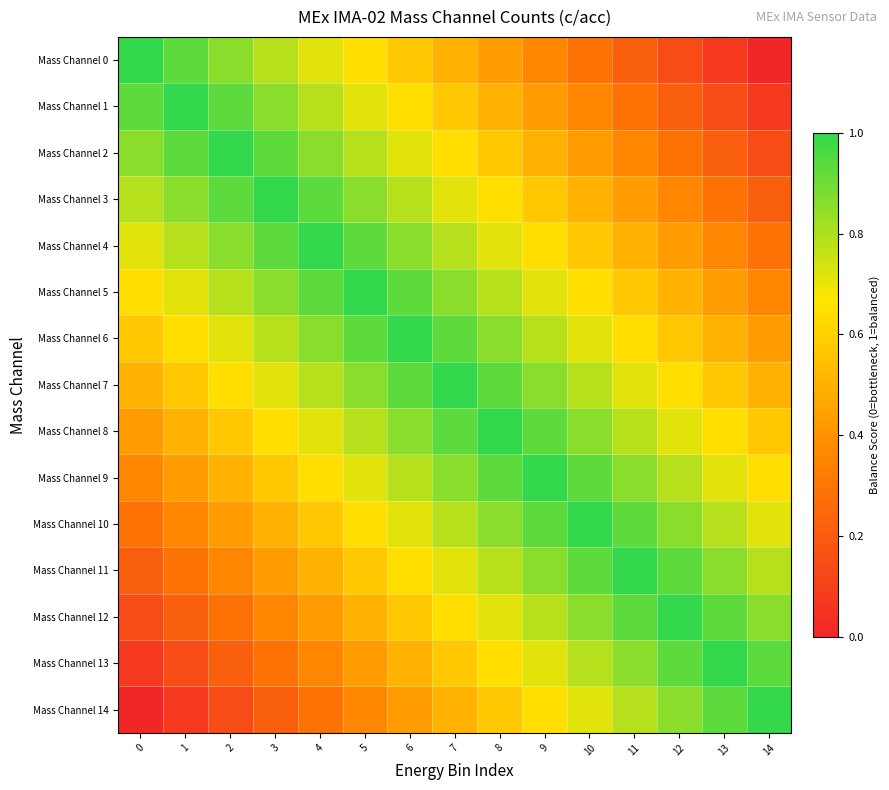

Between 3 and 14, which is larger?

3